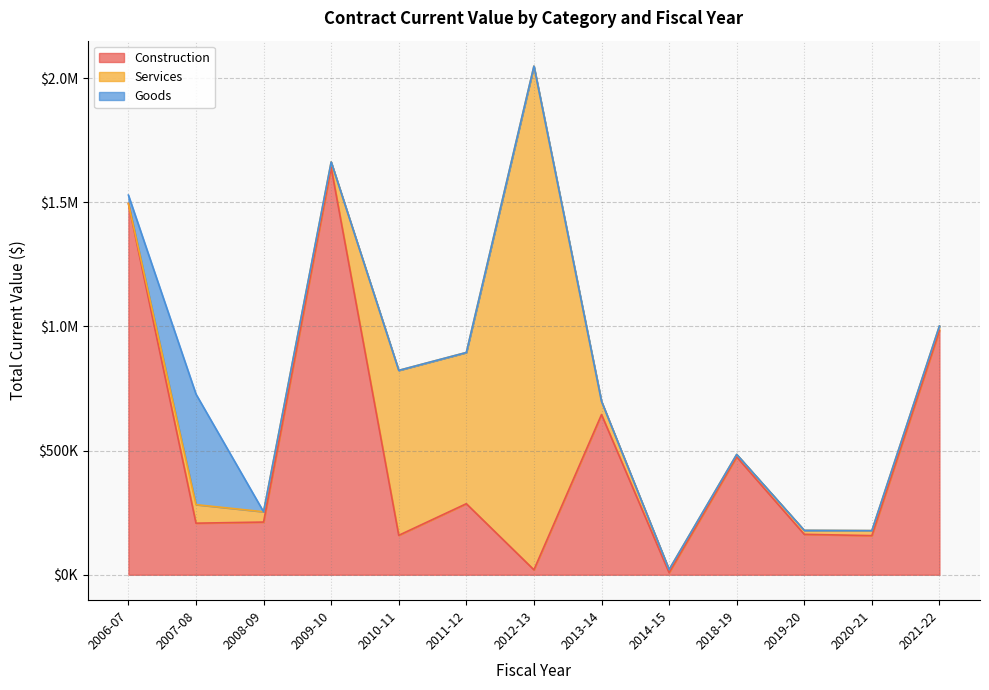

What is the label of the 2nd point from the left?

2007-08